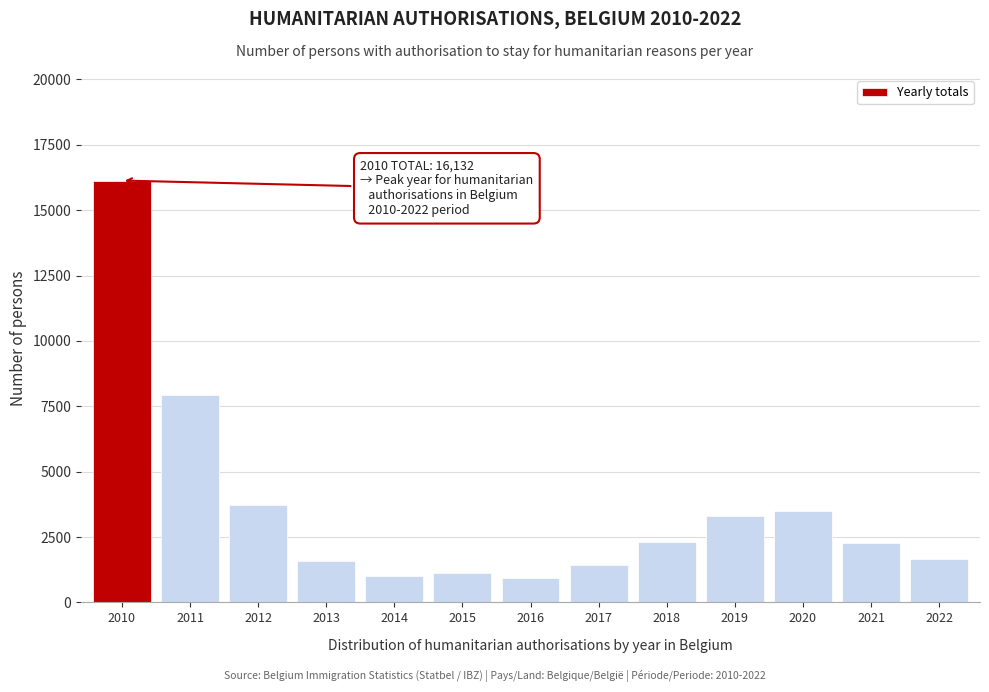

Where is the data nearest to the value 8531?

2011